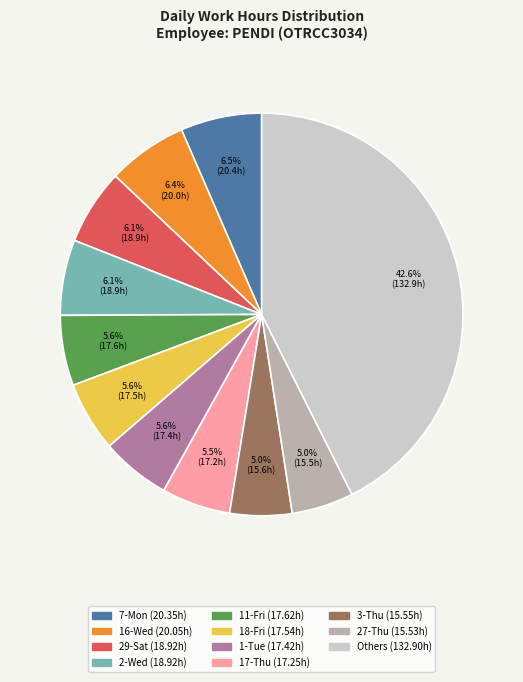

To the nearest percent, what is the difference between the largest and smallest slice percentages?

38%